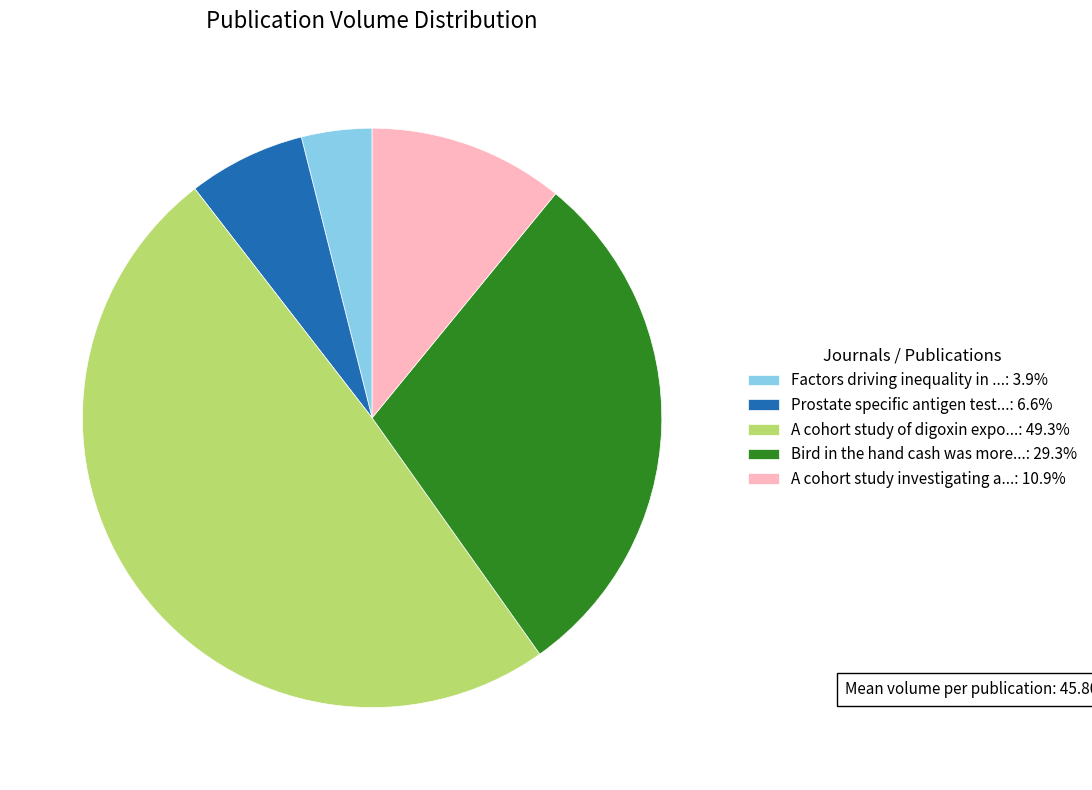

How many segments does this pie chart have?

5